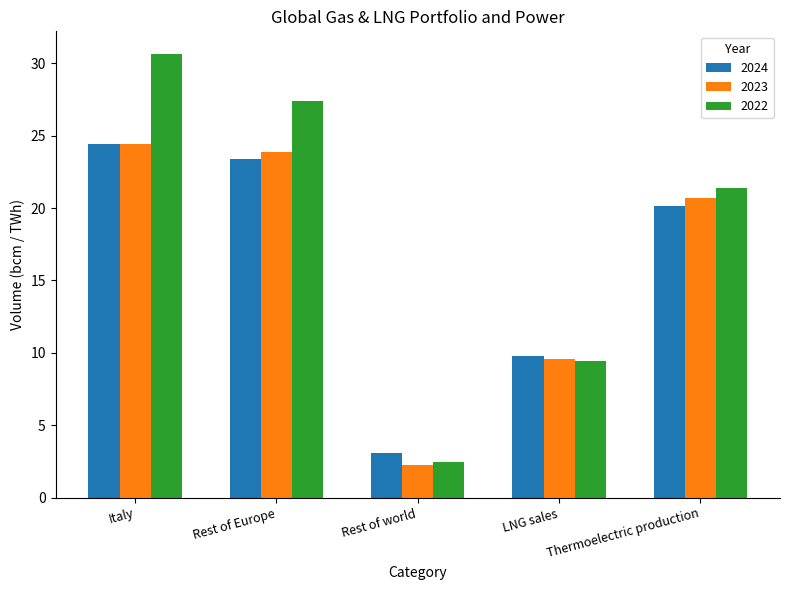

What is the difference between the second highest and minimum values in the 2023 series?

21.6